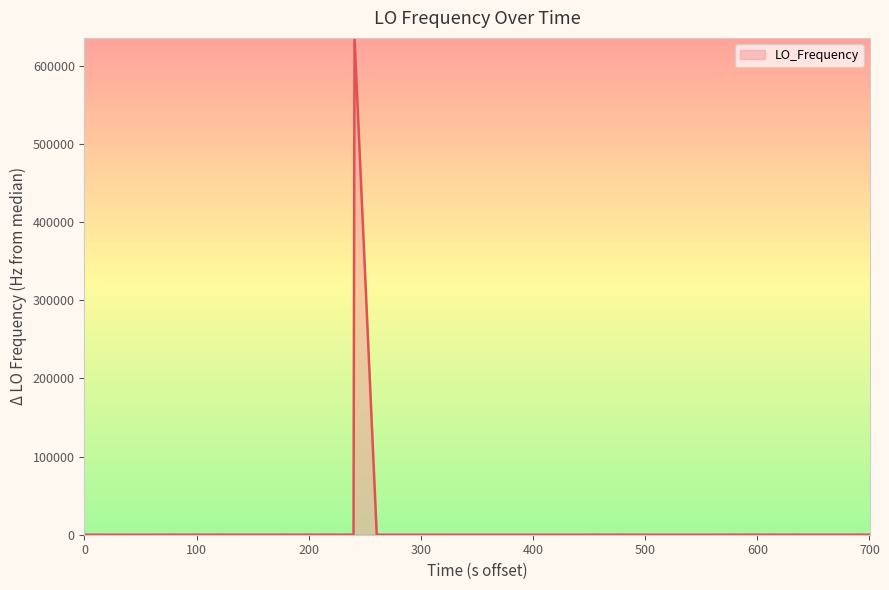

What is the maximum value shown in the chart?

635704.2